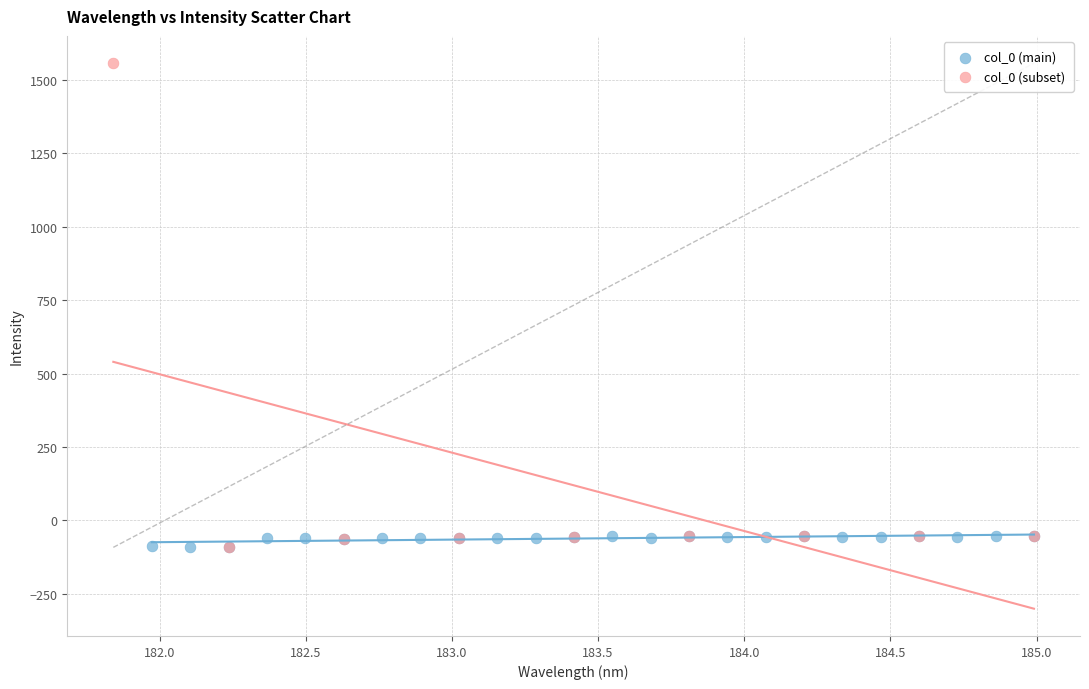

Which series contains the highest Y value?

col_0 (subset)